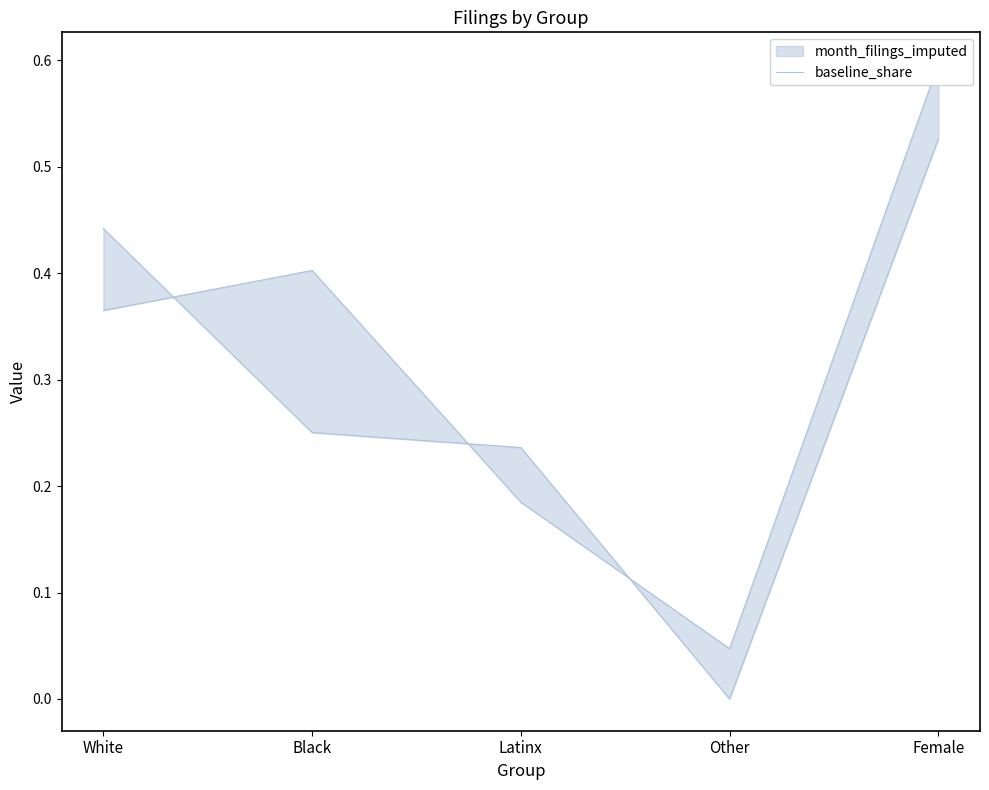

Between White and Latinx, which is larger?

White